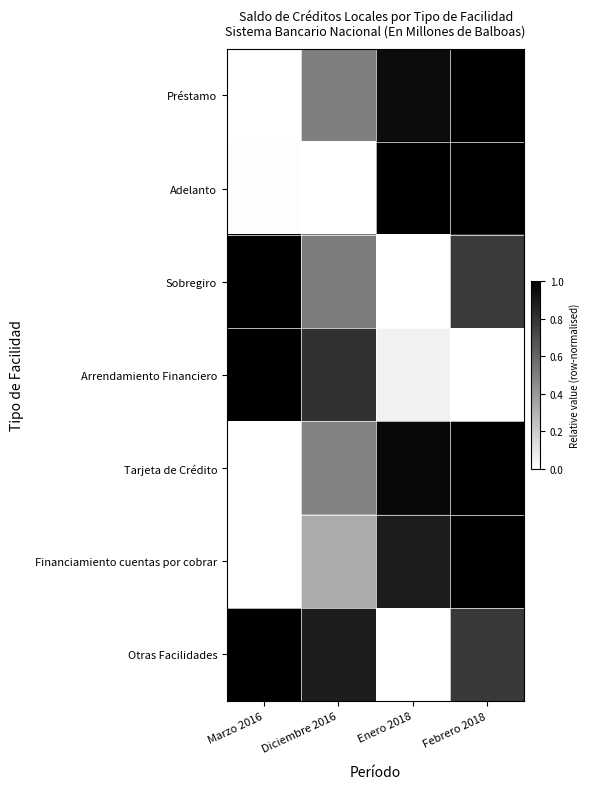

At which category does the chart reach its minimum across all series?

Marzo 2016